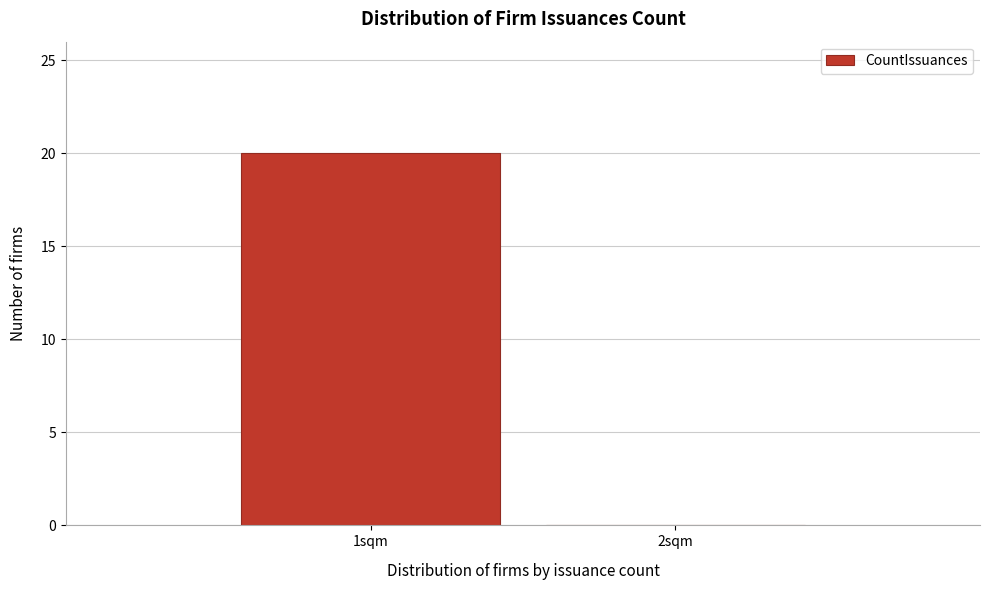

Reading right to left, what are all the values shown in this chart?

2sqm=0	1sqm=20